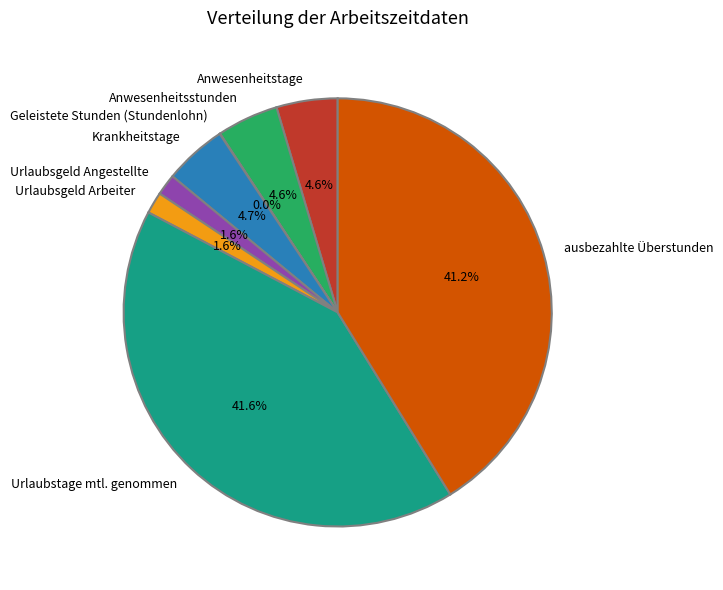

To the nearest percent, what percentage of the pie is ausbezahlte Überstunden?

41%